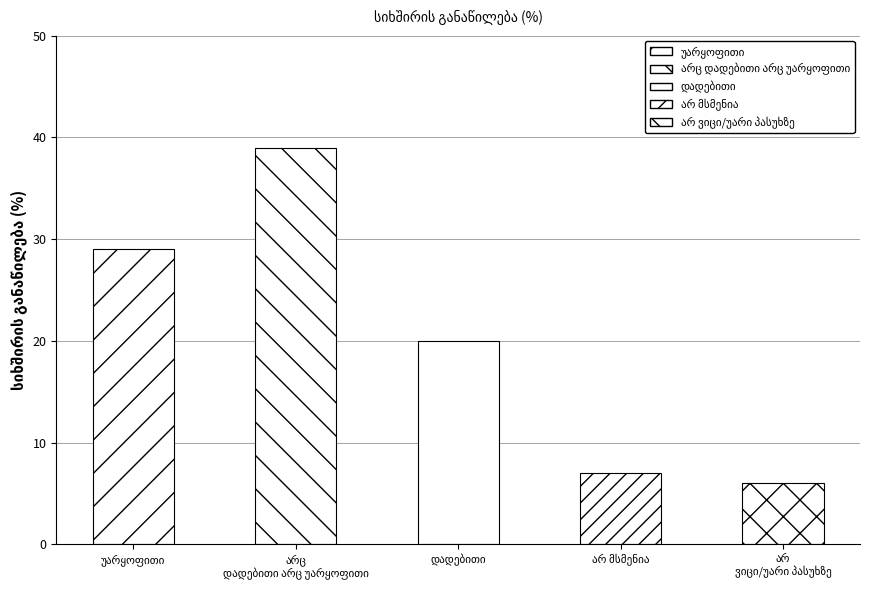

Reading left to right, transcribe all the data shown in this chart.

29	39	20	7	6